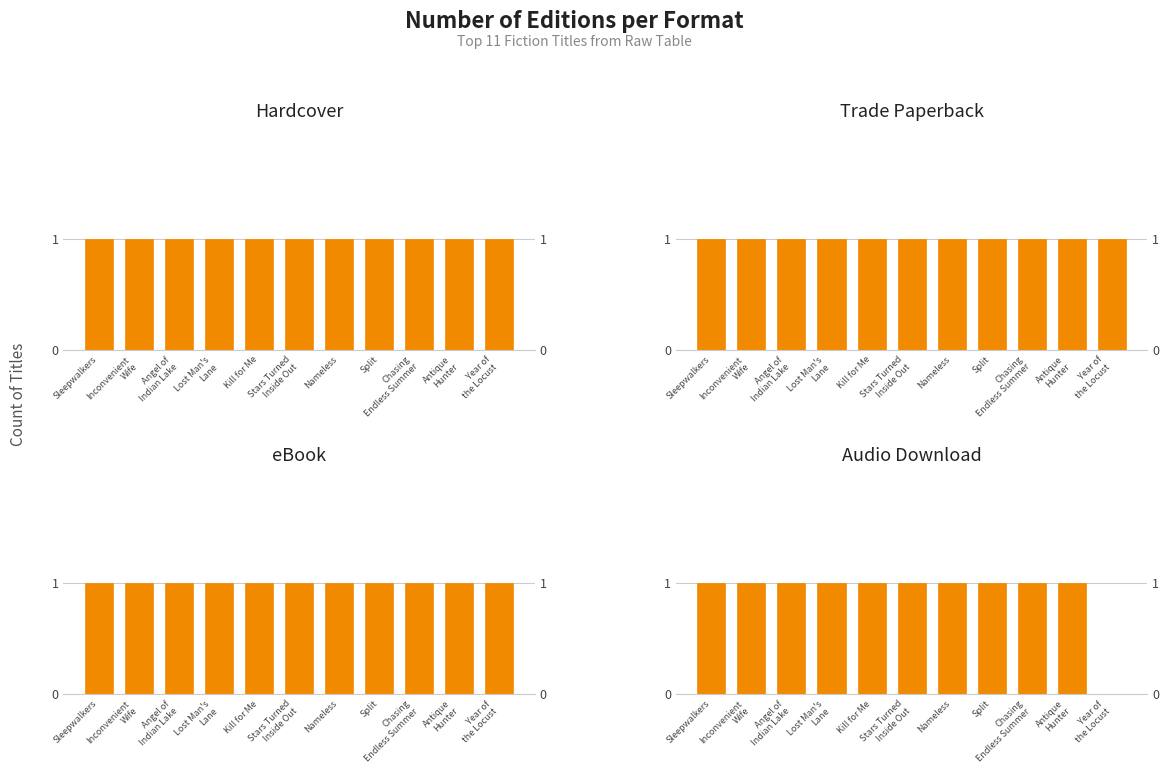

What is the label of the 2nd bar from the right?

Antique
Hunter